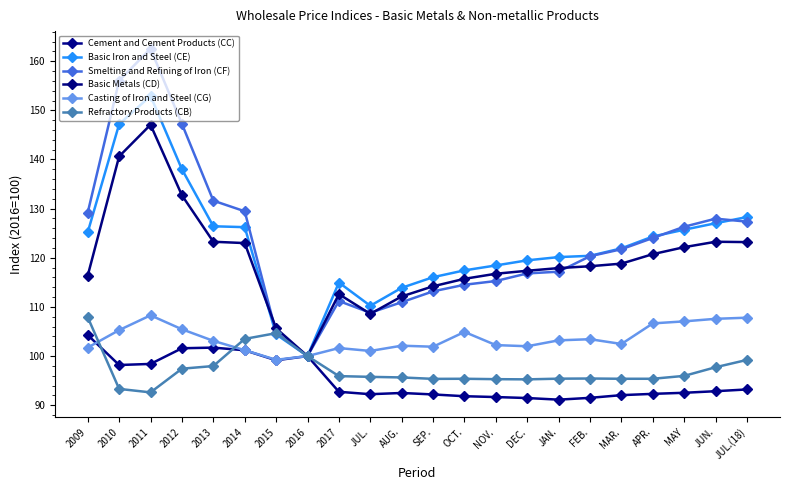

What is the label of the 1st point from the left?

2009